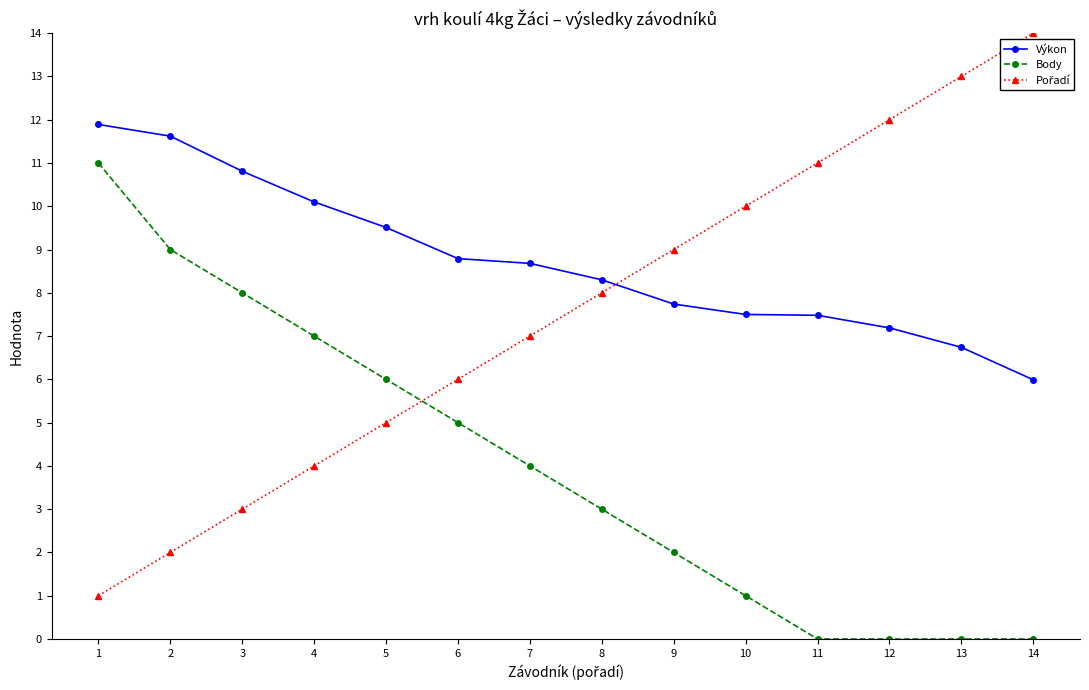

How many series are shown in this chart?

3